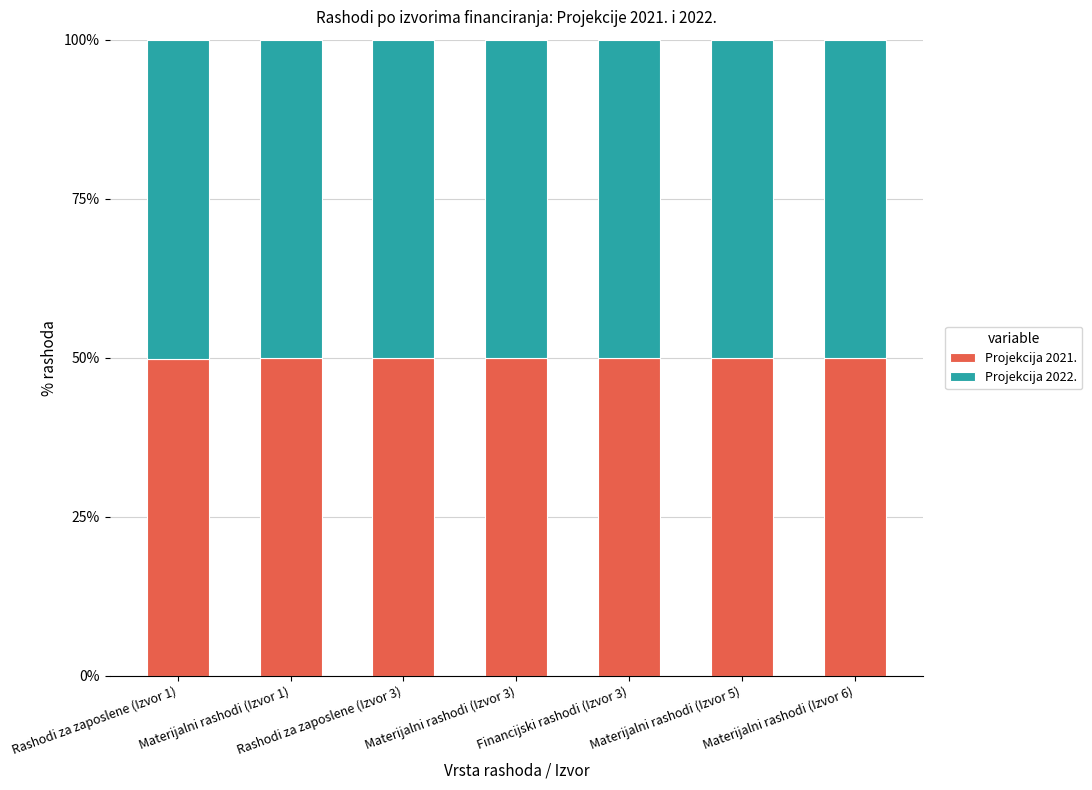

What is the highest value of the Projekcija 2021. series?

50.0